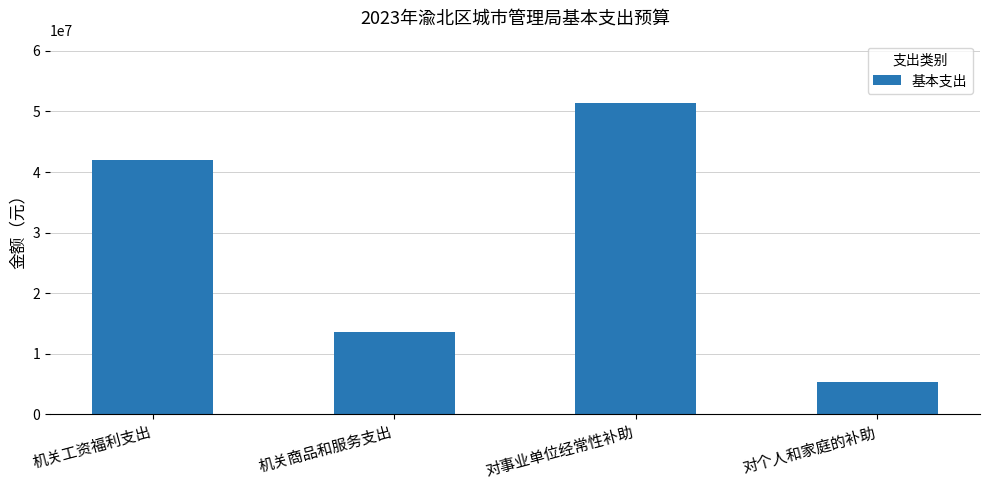

Which label corresponds to the smallest value in the chart?

对个人和家庭的补助